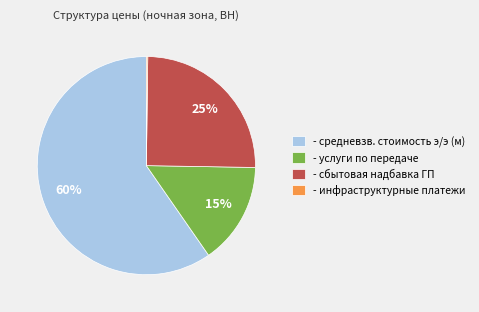

What percentage is the - сбытовая надбавка ГП slice, to the nearest percent?

25%